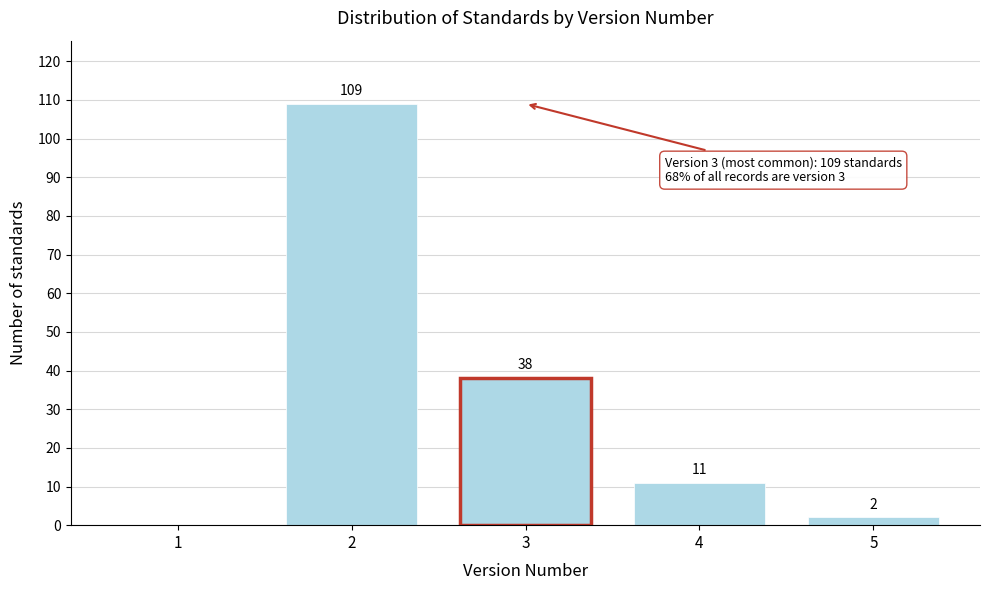

Reading right to left, extract all data points from this chart.

5=2	4=11	3=38	2=109	1=0